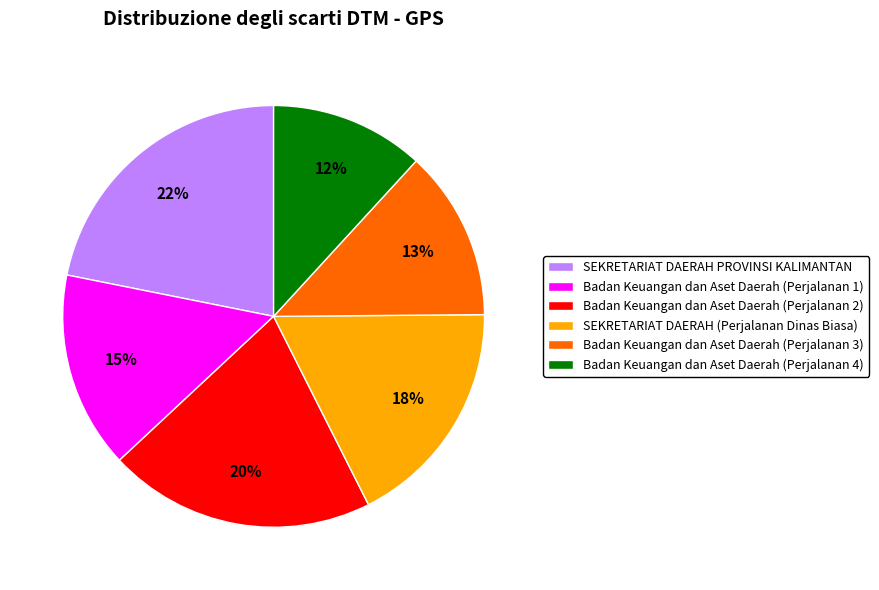

Which category has the smallest portion of the pie?

Badan Keuangan dan Aset Daerah (Perjalanan 4)